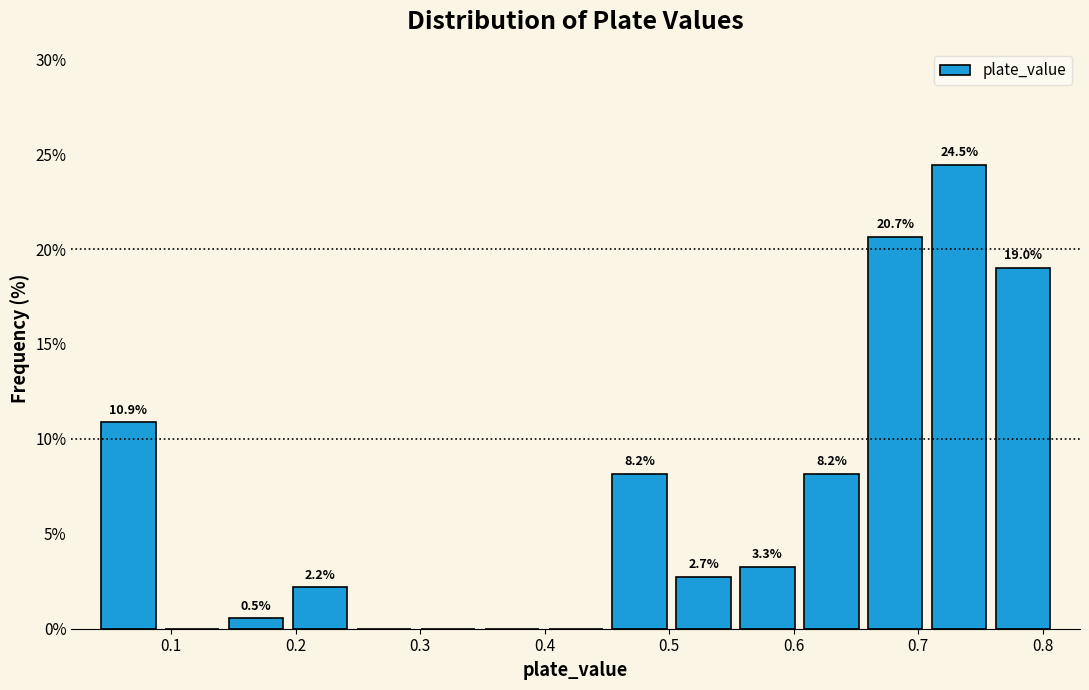

Which range on the x-axis has the tallest bar?

0.71 to 0.76